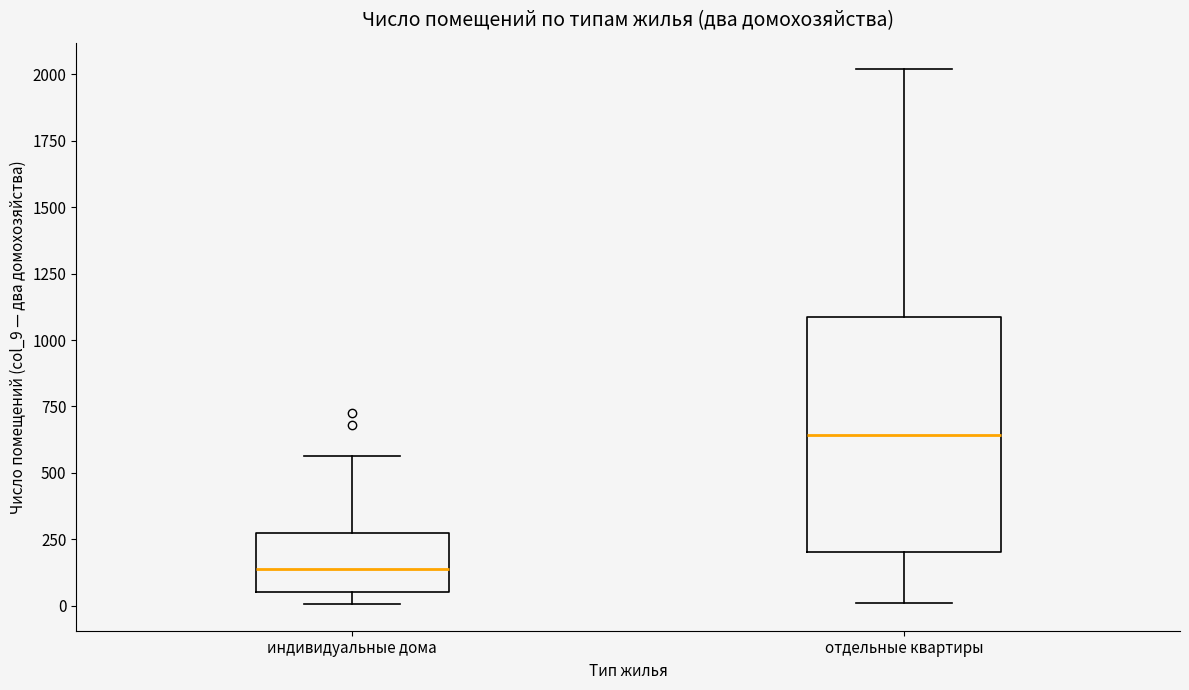

Where does the median line of the box for индивидуальные дома sit on the y-axis? The values are not printed on the chart, so give them approximately, as read against the axis.

150